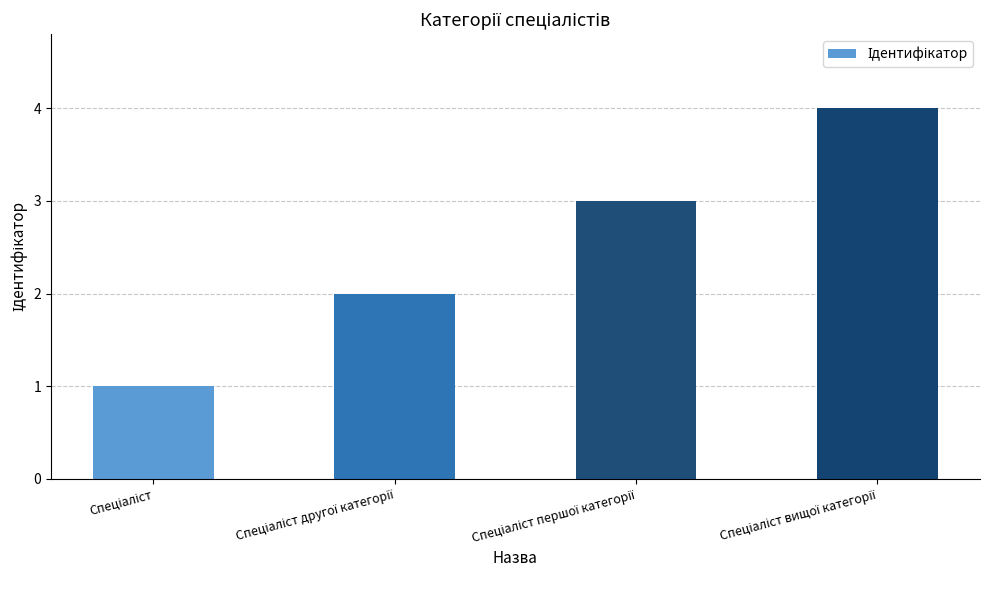

What is the greatest value displayed?

4